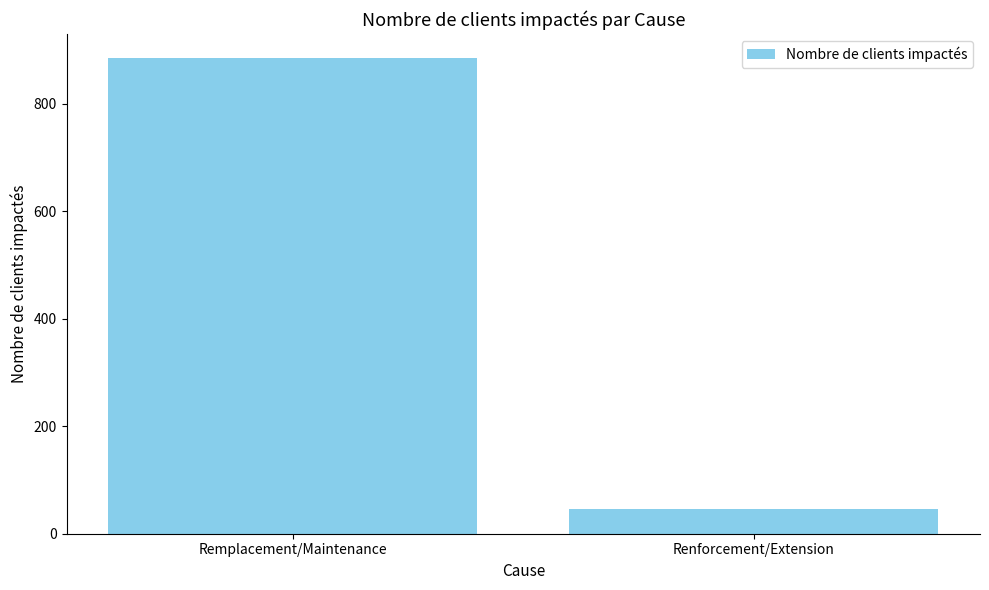

Read the value at Renforcement/Extension.

46